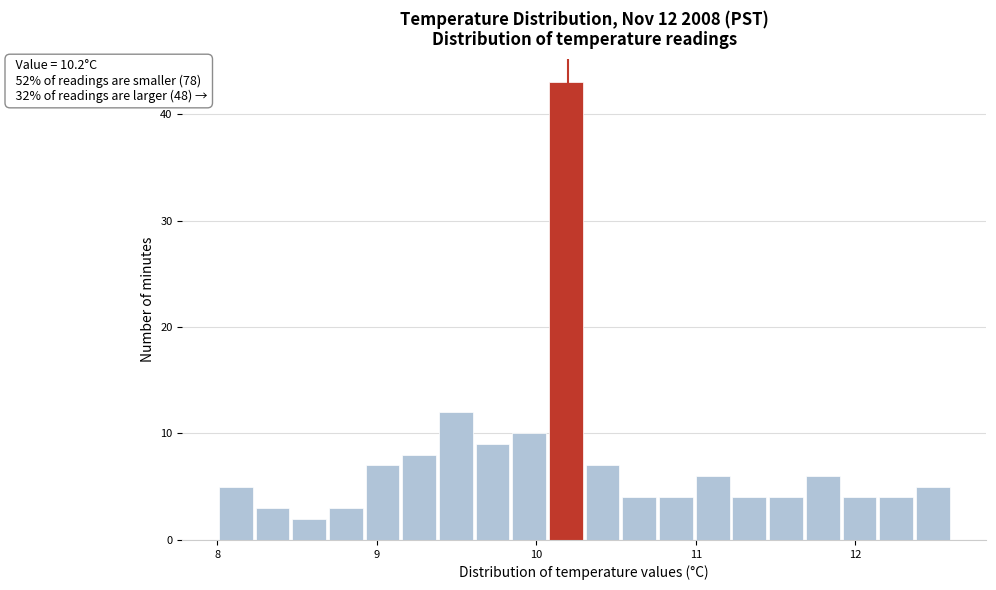

Read against the x-axis, roughly where is the centre of the tallest bar?

10.2